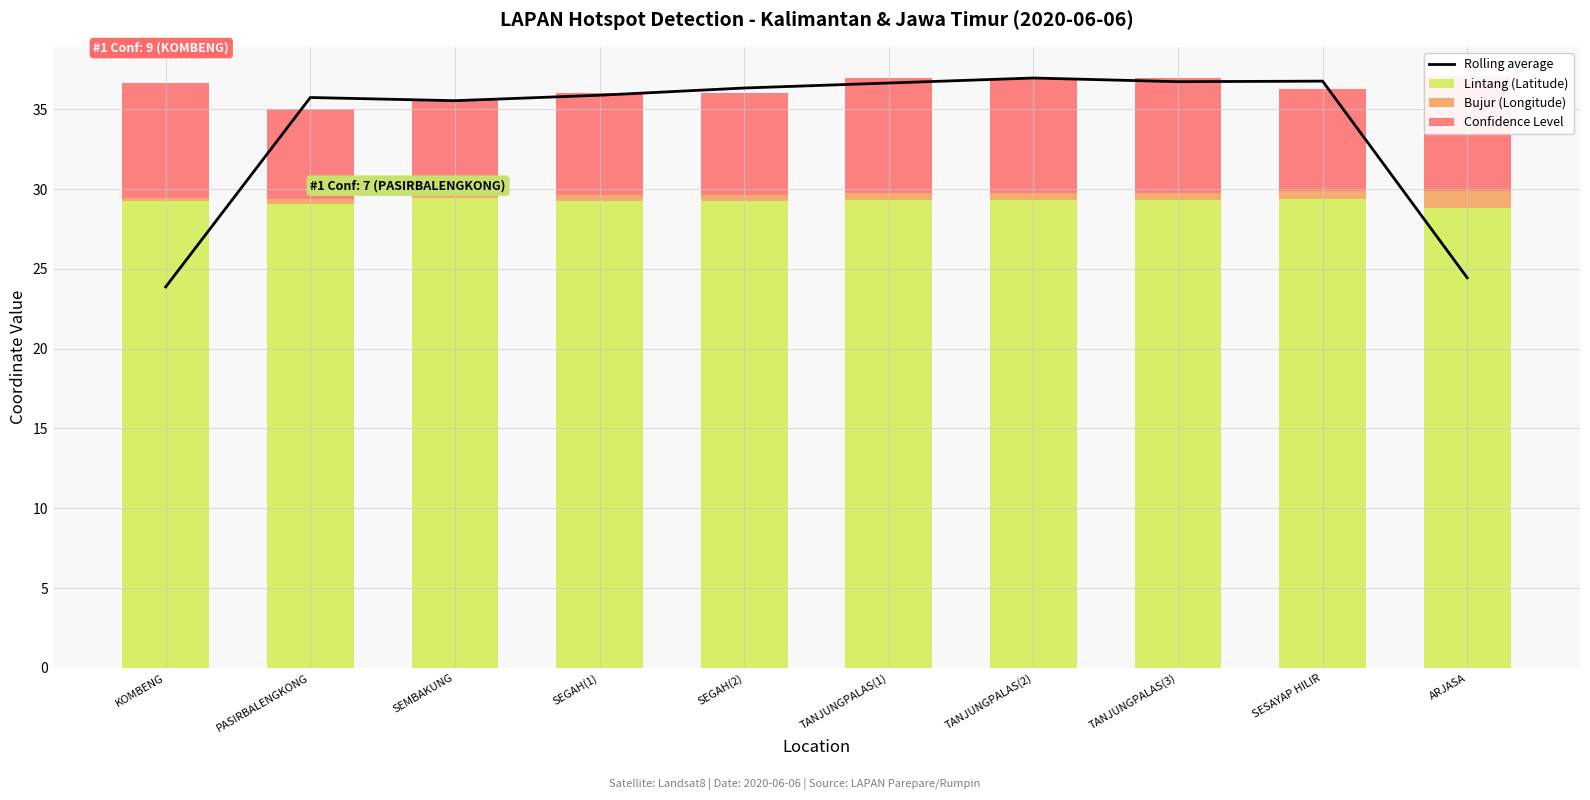

What is the minimum value for Bujur (Longitude)?

0.2